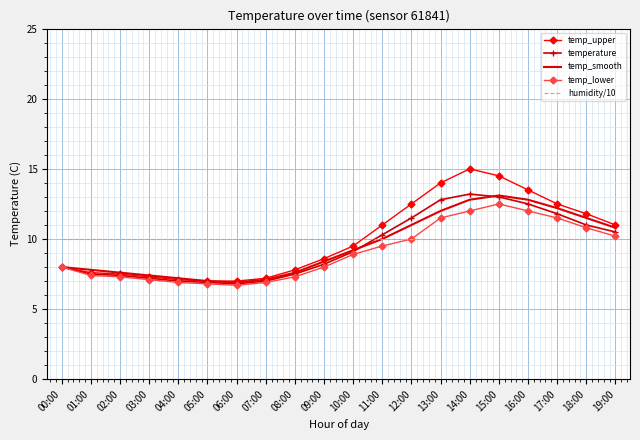

Which series has the widest spread of values?

temp_upper